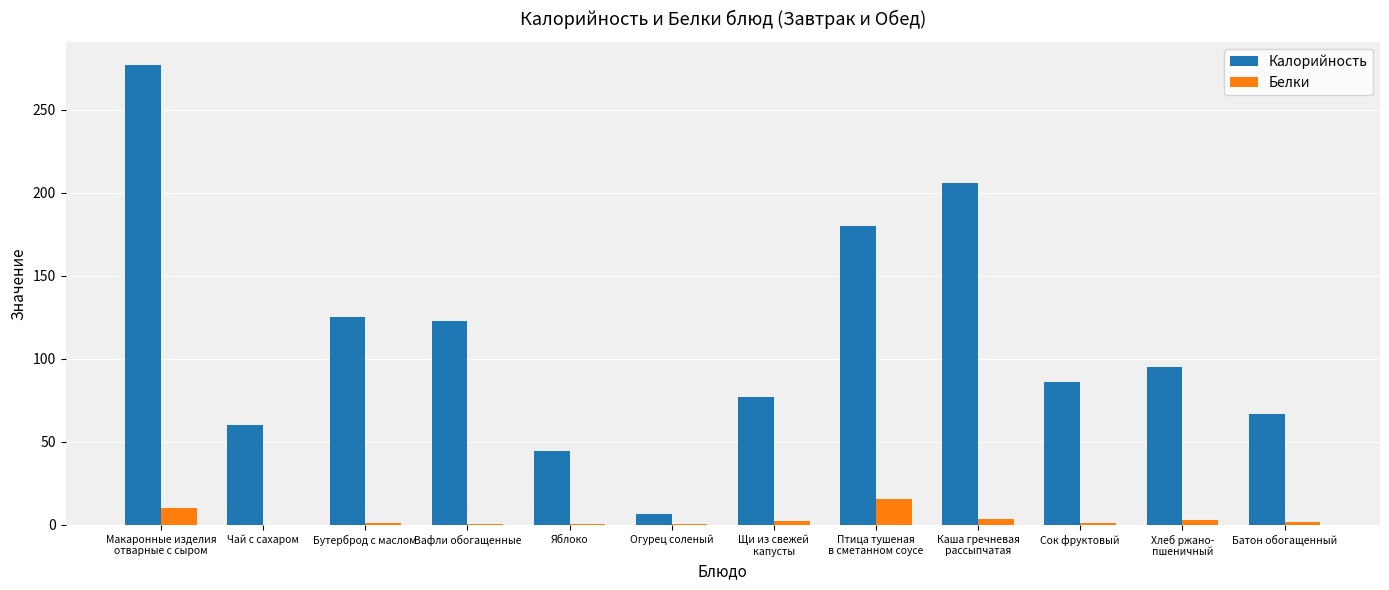

Is it true that Калорийность equals 67.0 at Батон обогащенный?

True